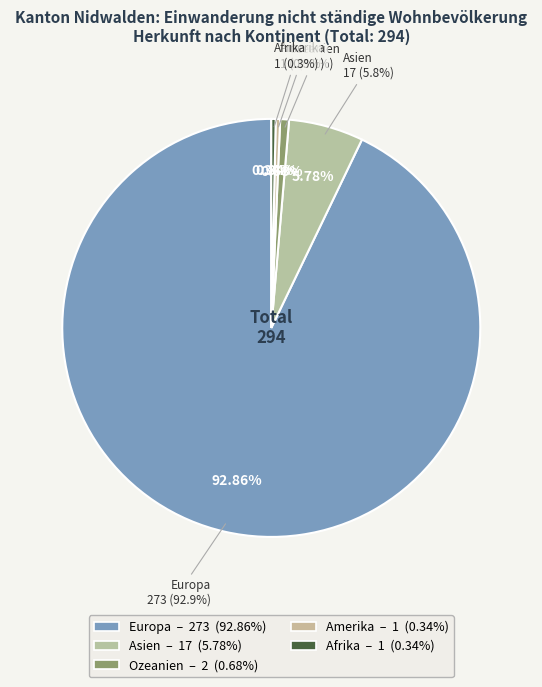

To the nearest percent, what is the difference between the Asien and Ozeanien slice percentages?

5%